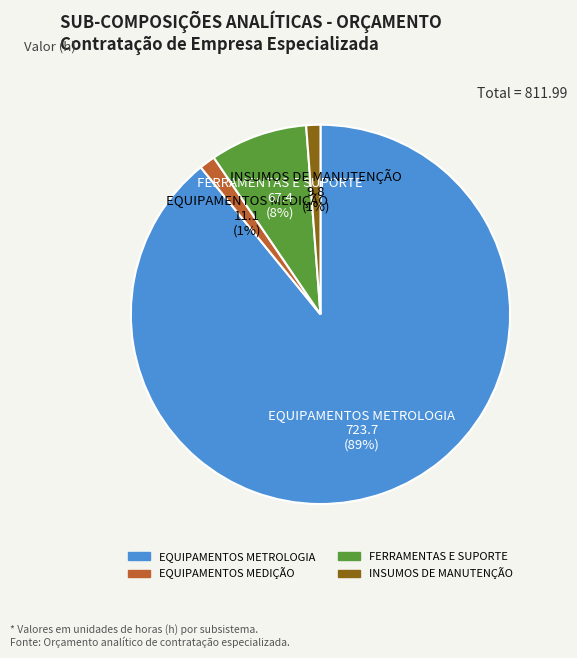

Count the number of slices in the pie.

4